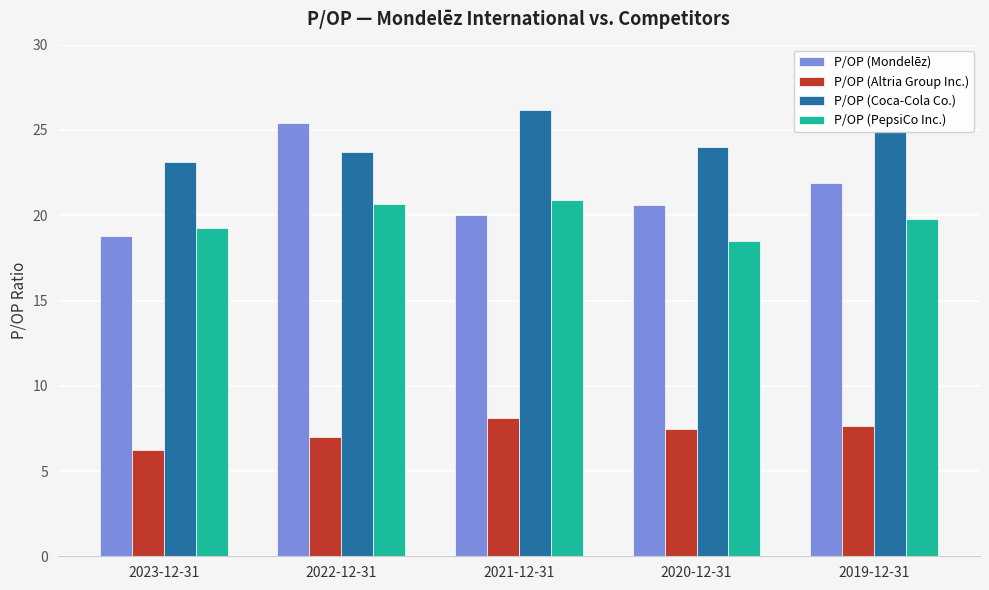

What is the value of the P/OP (PepsiCo Inc.) bar at the 1st from the left?

19.2